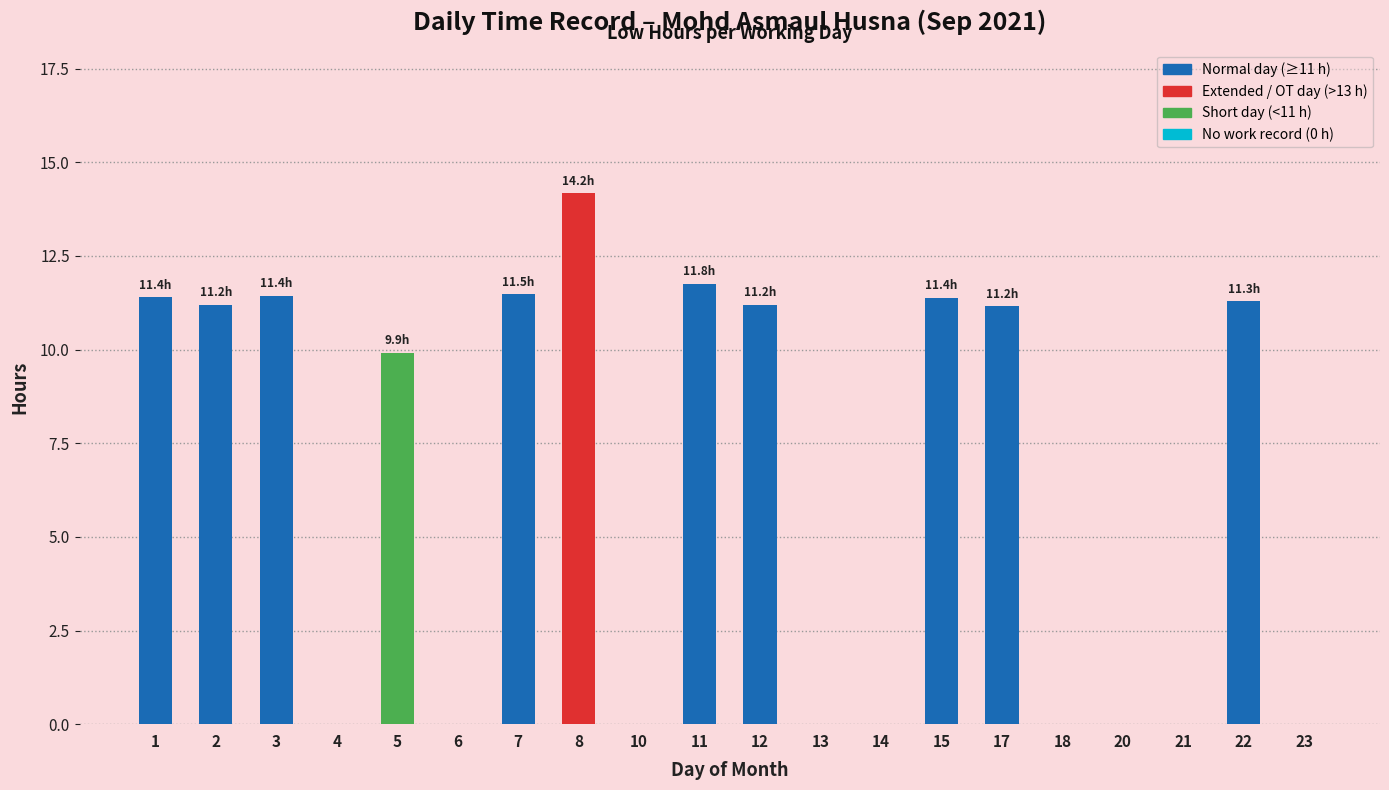

Is it true that the value at 8 is 5.2?

False